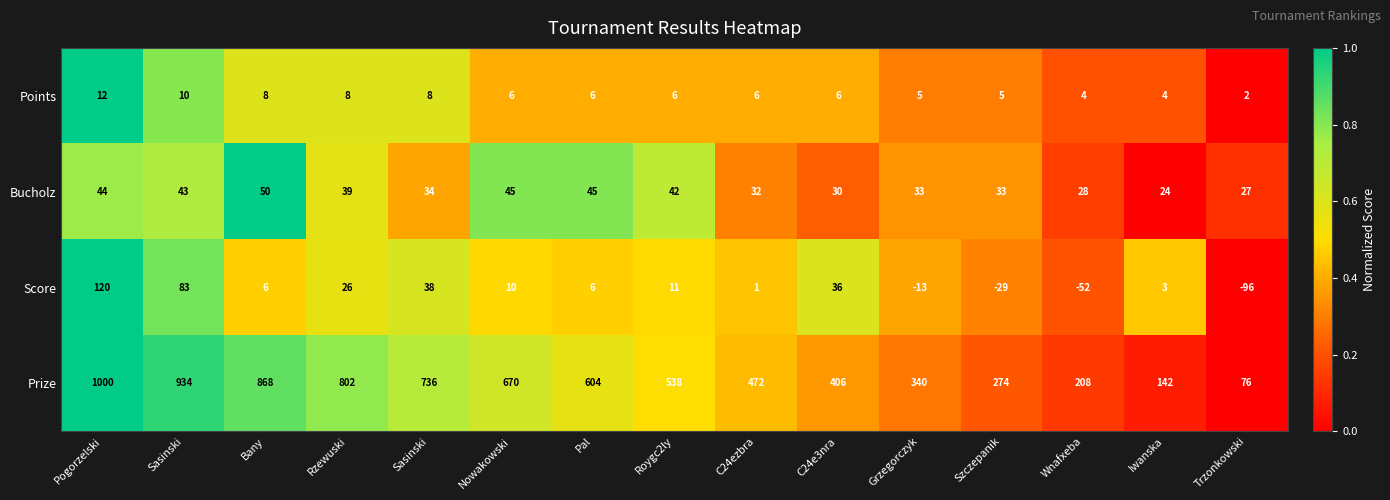

At how many categories does at least one series exceed 0?

15